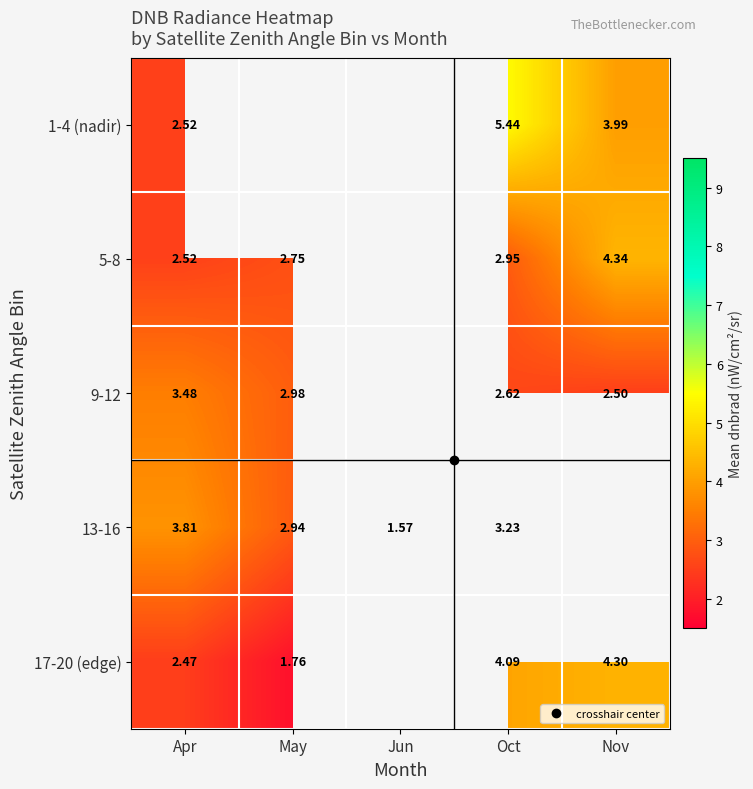

Is the value of 9-12 at Oct greater than the value of 5-8 at May?

No